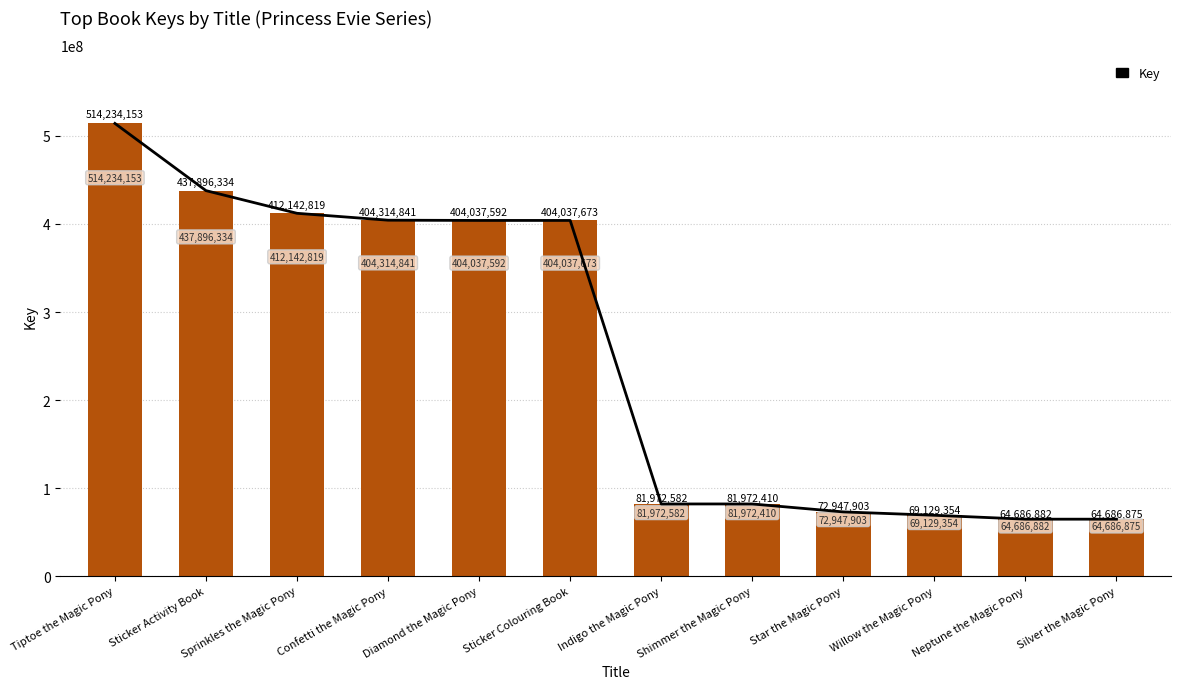

What is the label of the 8th bar from the right?

Diamond the Magic Pony